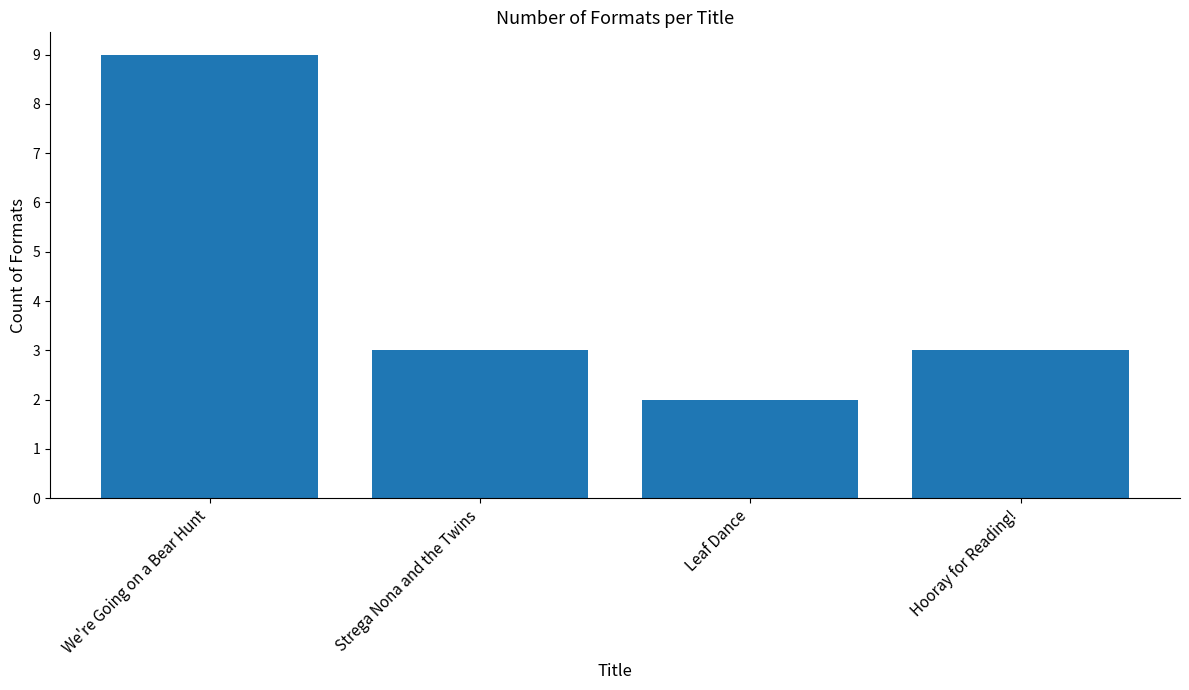

Reading left to right, what are all the values shown in this chart?

We're Going on a Bear Hunt=9	Strega Nona and the Twins=3	Leaf Dance=2	Hooray for Reading!=3